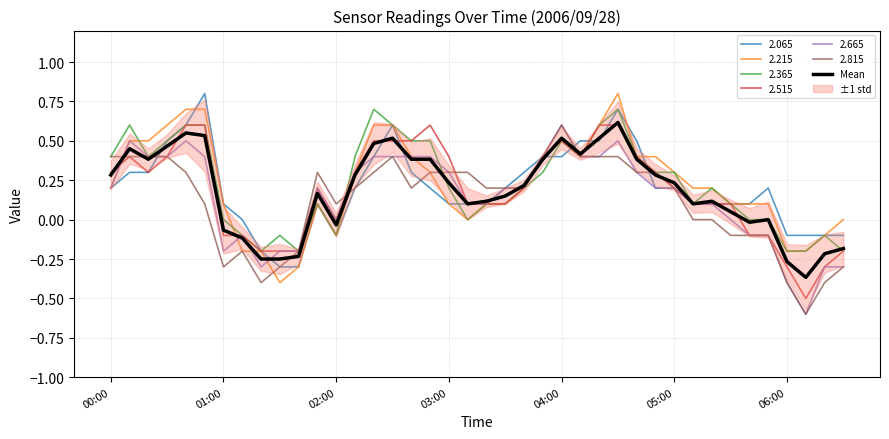

What is the maximum value for 2.665?

0.6